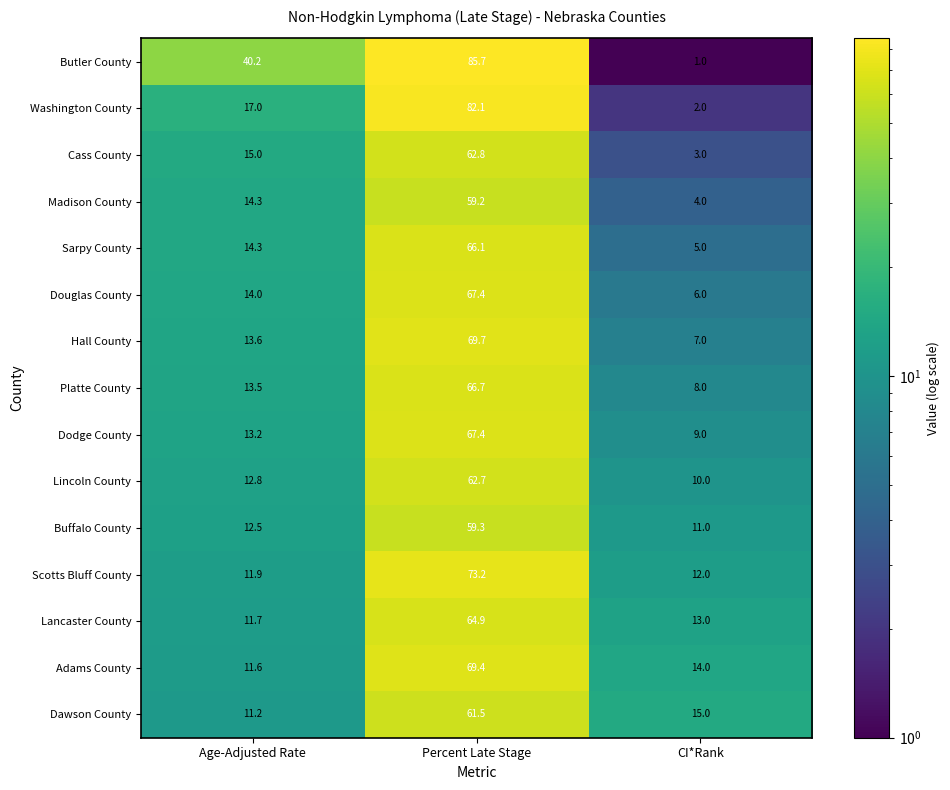

Where is Madison County nearest to the value 31?

Age-Adjusted Rate